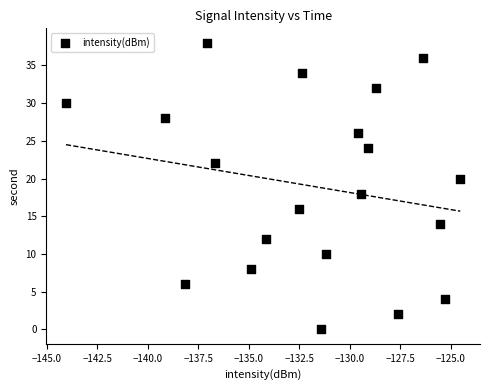

What is the range of Y values (max minus min)?

38